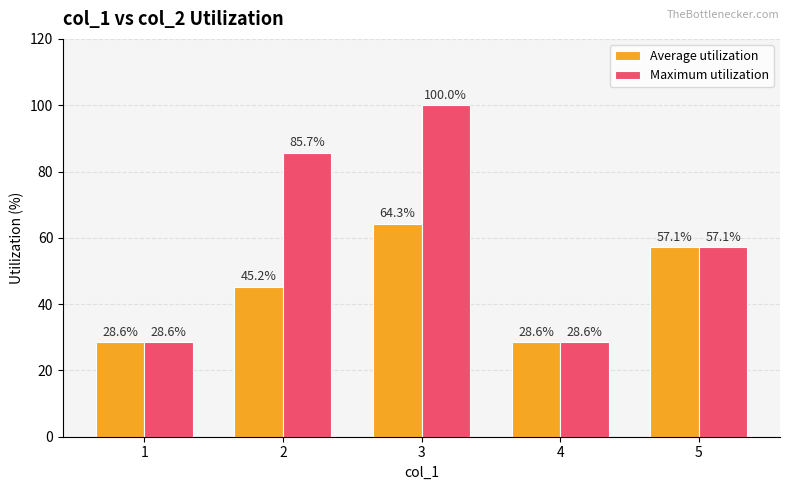

Which series has the widest spread of values?

Maximum utilization